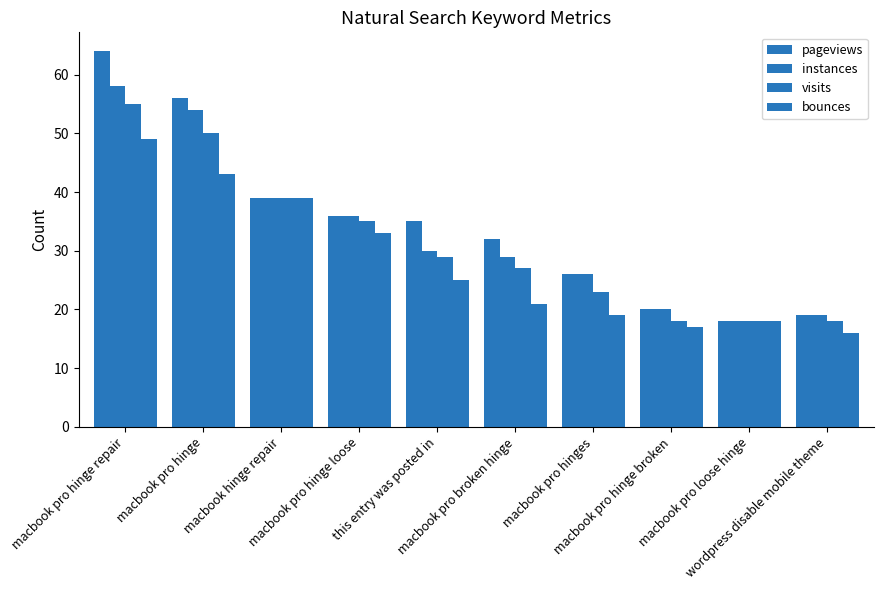

How many values in the bounces series are below 25?

5